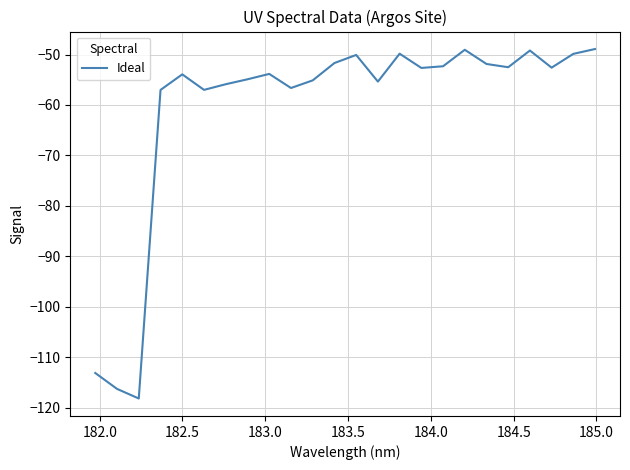

What is the maximum value shown in the chart?

-48.9